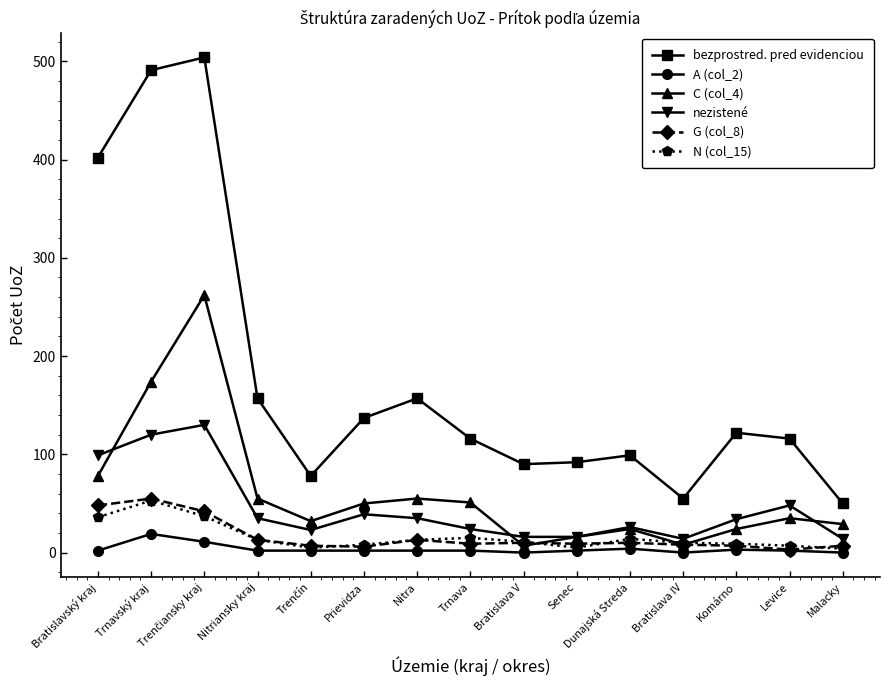

The value of A (col_2) at Komárno is 3. True or false?

True